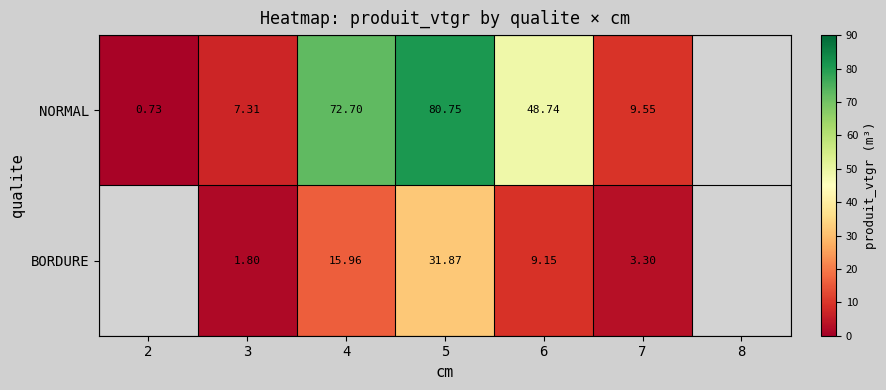

At 7, list the series in order from smallest to largest.

BORDURE, NORMAL